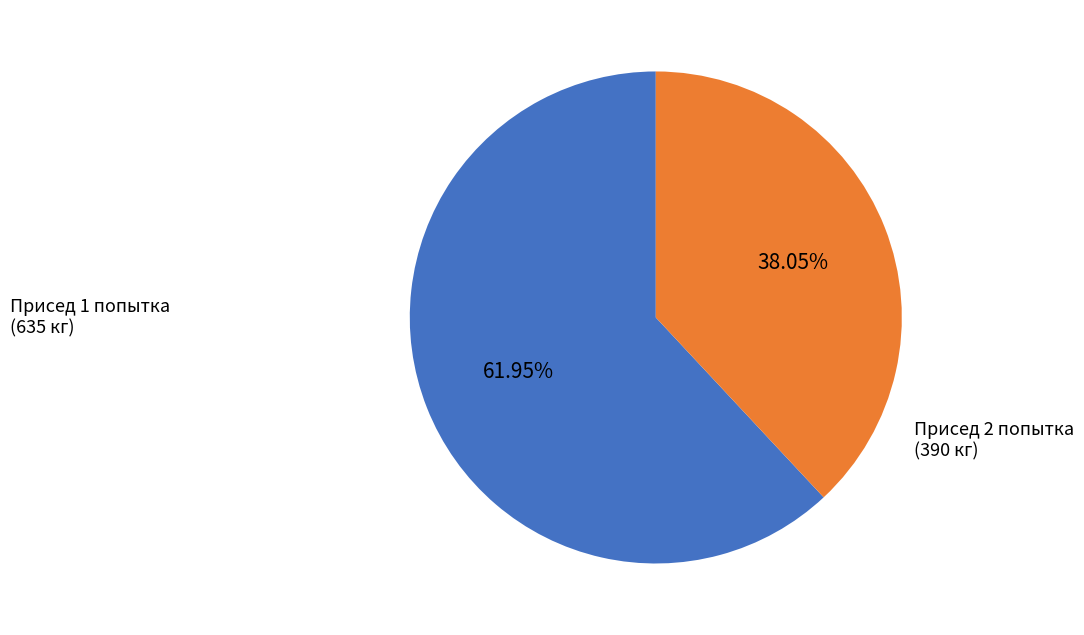

Do Присед 2 попытка (390 кг) and Присед 1 попытка (635 кг) together represent more than half of the pie?

Yes